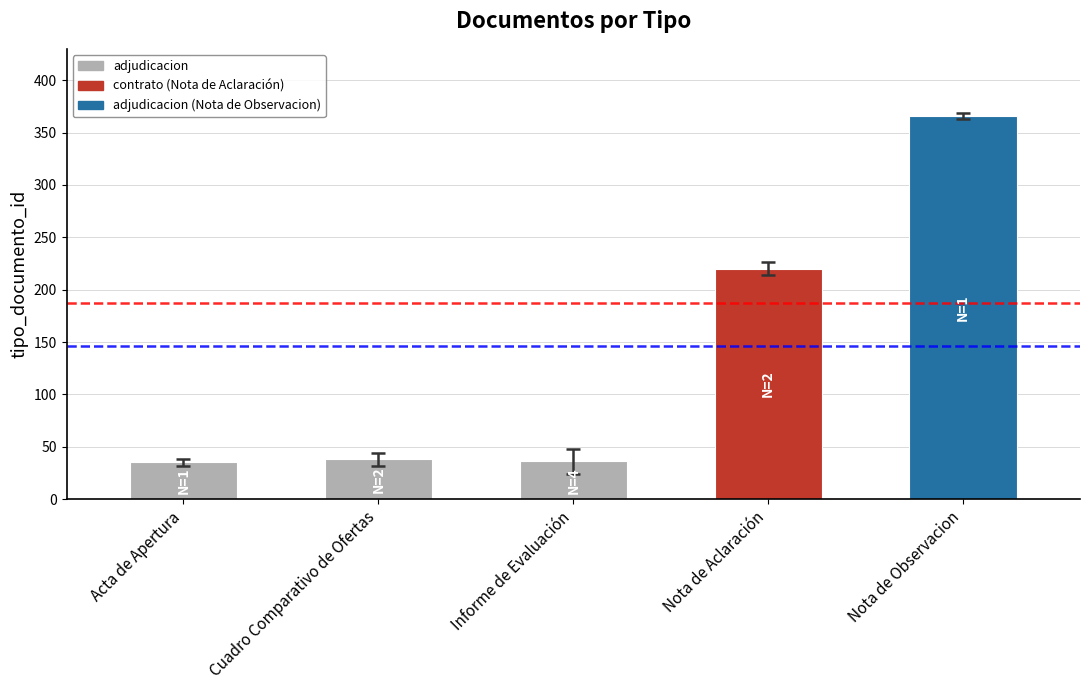

What is the value of the 4th bar from the left?

220